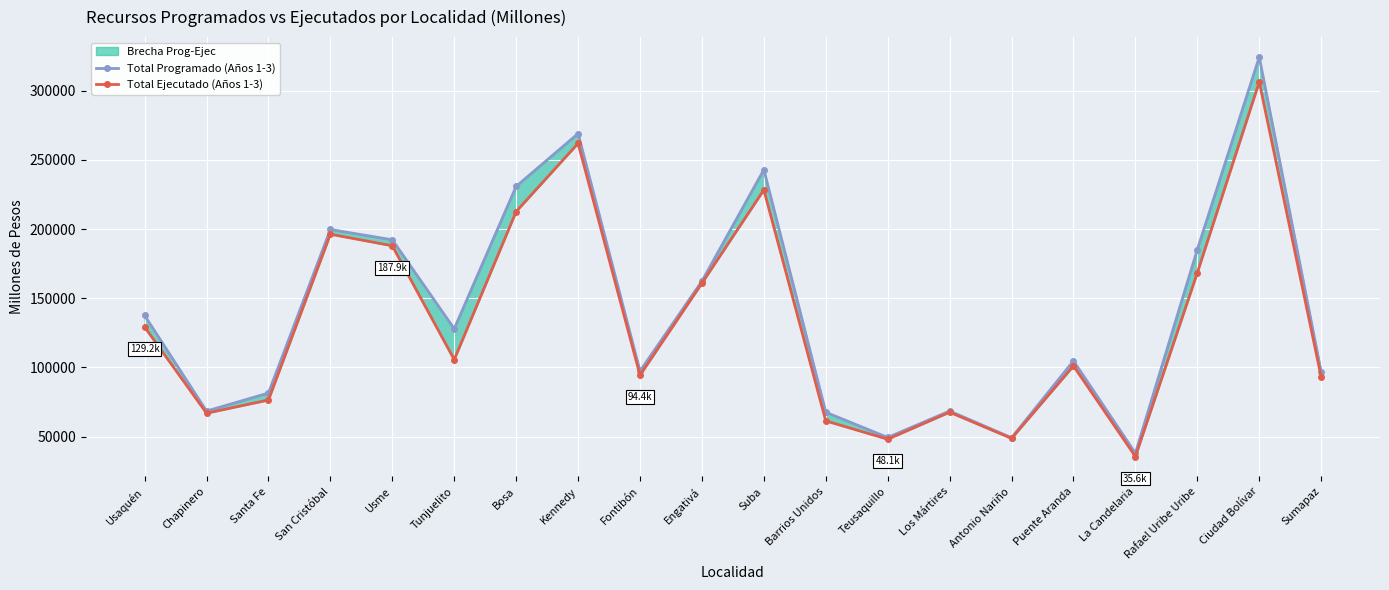

What is the difference between the Total Ejecutado (Años 1-3) values at Antonio Nariño and Santa Fe?

27756.1